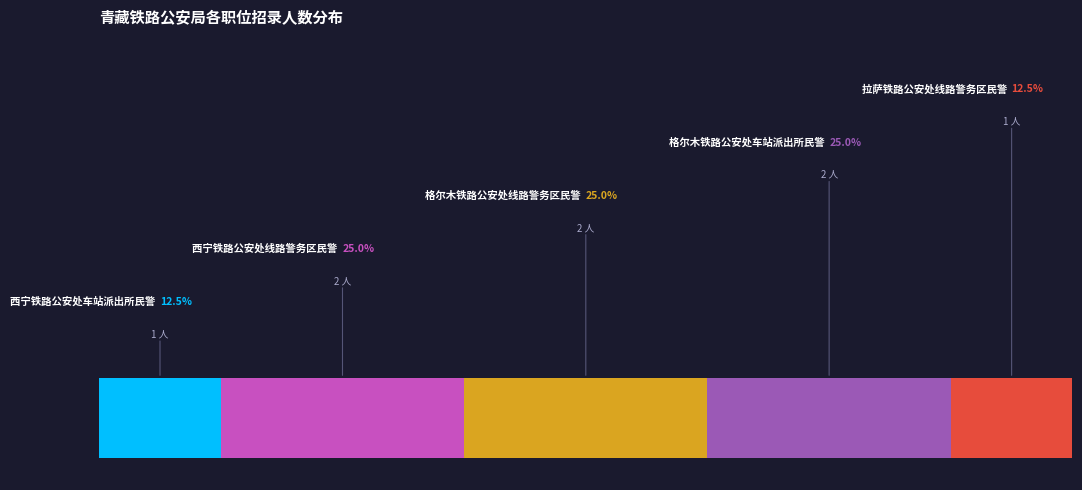

Which category has the smallest portion of the pie?

西宁铁路公安处车站派出所民警